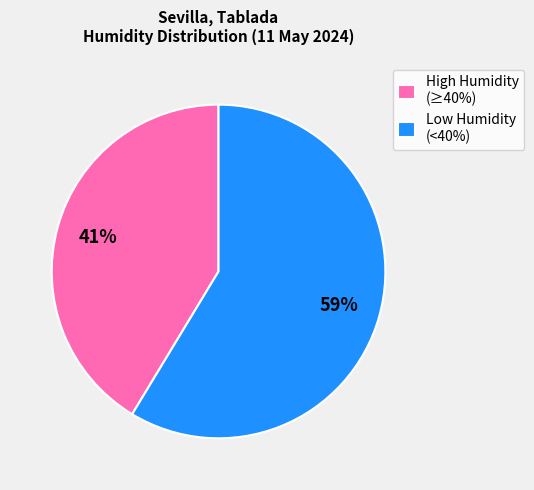

What is the smallest slice in the pie chart?

High Humidity (≥40%)